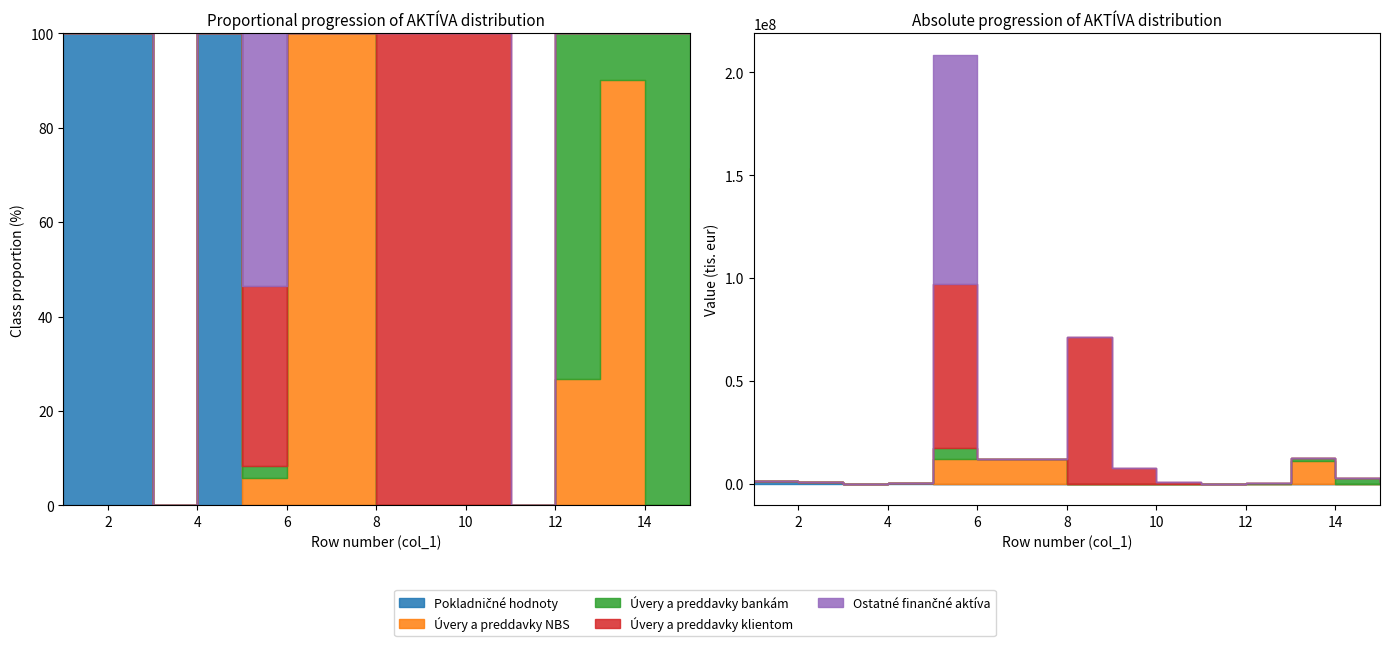

True or false: Úvery bankám has a value of 0 at 2.

True